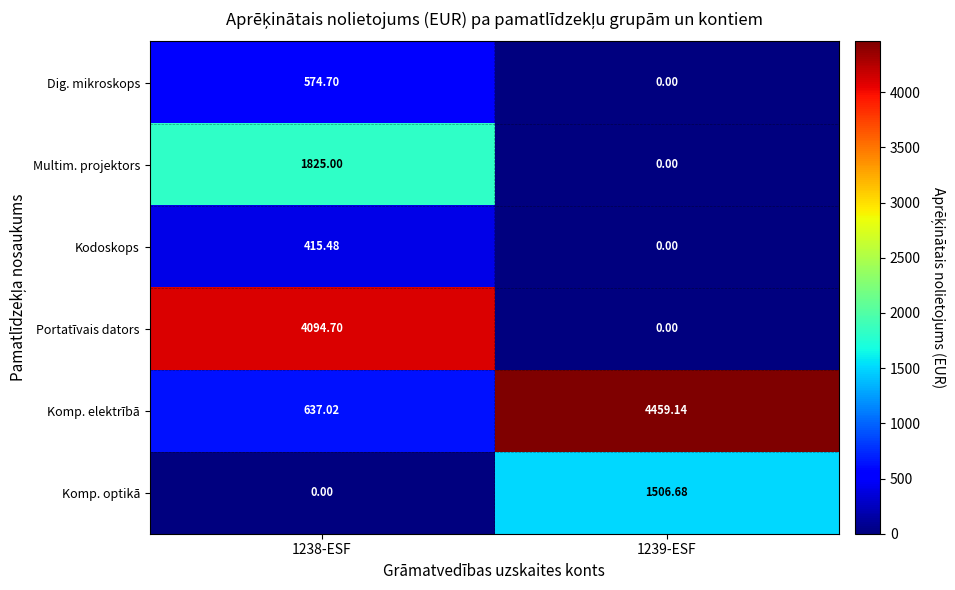

Which series has the largest range (max minus min)?

Portatīvais dators